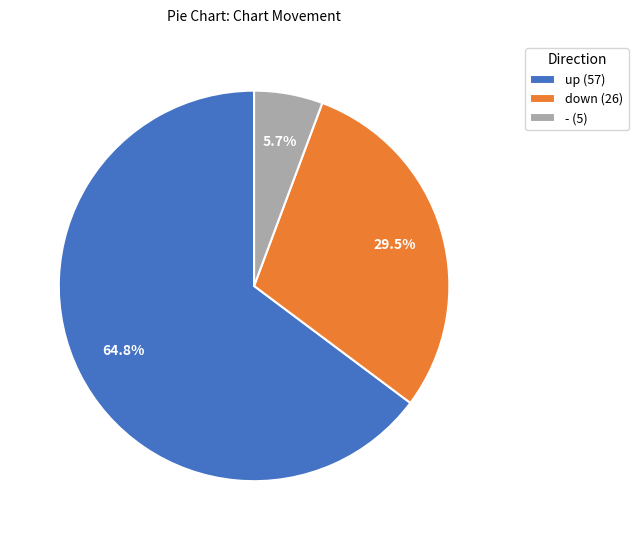

Which category has the biggest portion of the pie?

up